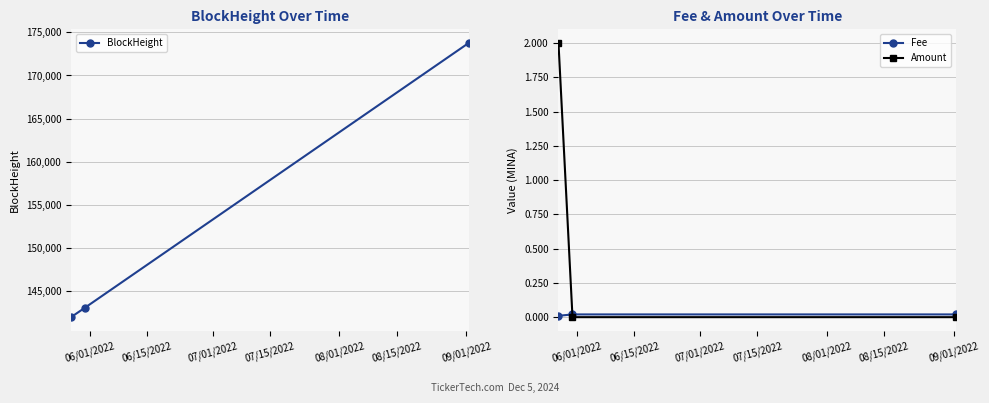

How many data points does each series have?

3